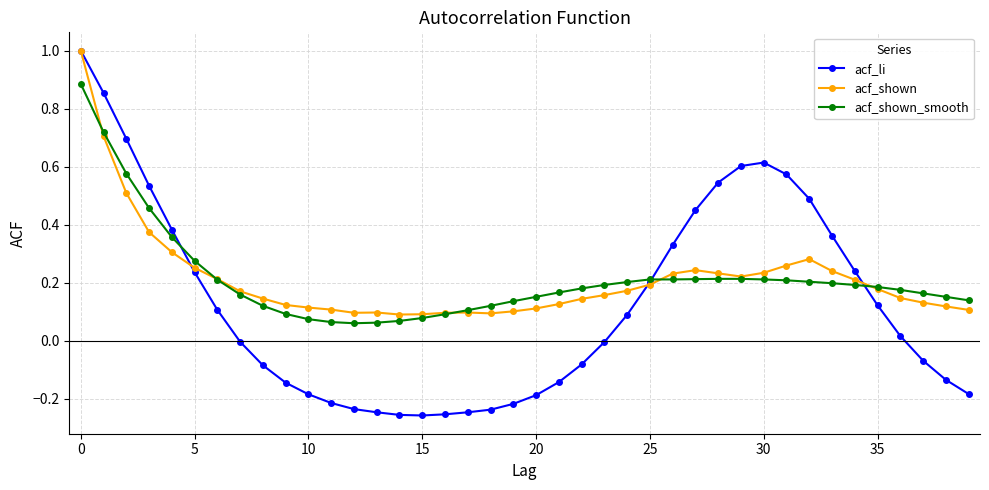

Which series has the widest spread of values?

acf_li